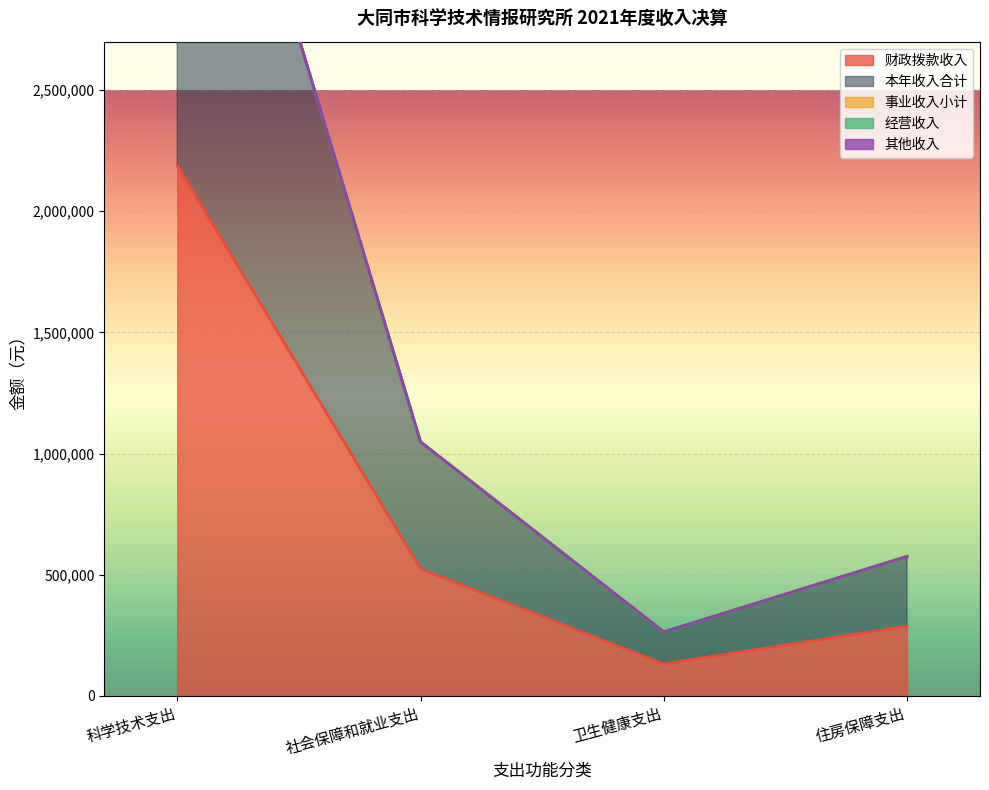

Which series has the widest spread of values?

本年收入合计